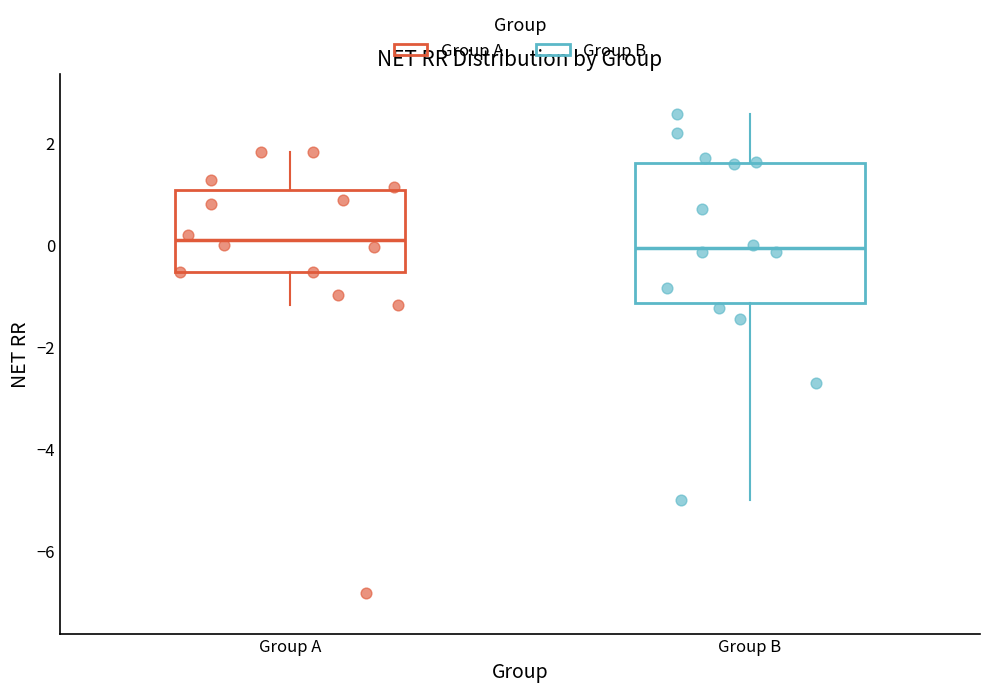

Reading left to right, read every box against the y-axis: the position of its median line, the range the box covers, and the ends of its whiskers. The values are not printed on the chart, so give them approximately, as read against the axis.

Group A: median 0.0, box -0.6 to 1.0, whiskers -1.2 to 1.8
Group B: median 0.0, box -1.2 to 1.6, whiskers -5.0 to 2.6